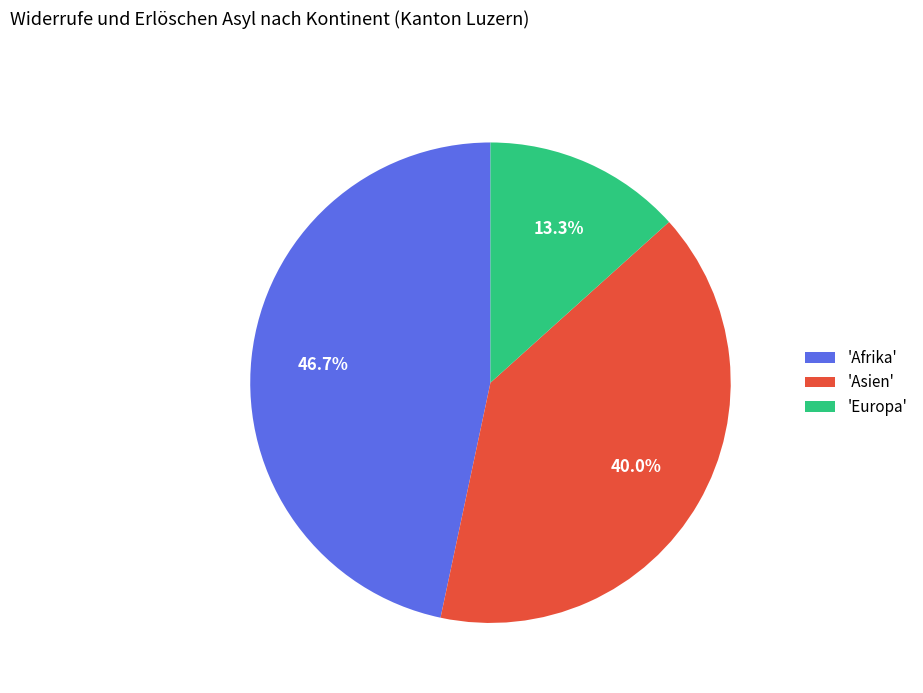

Between 'Europa' and 'Afrika', which is larger?

'Afrika'